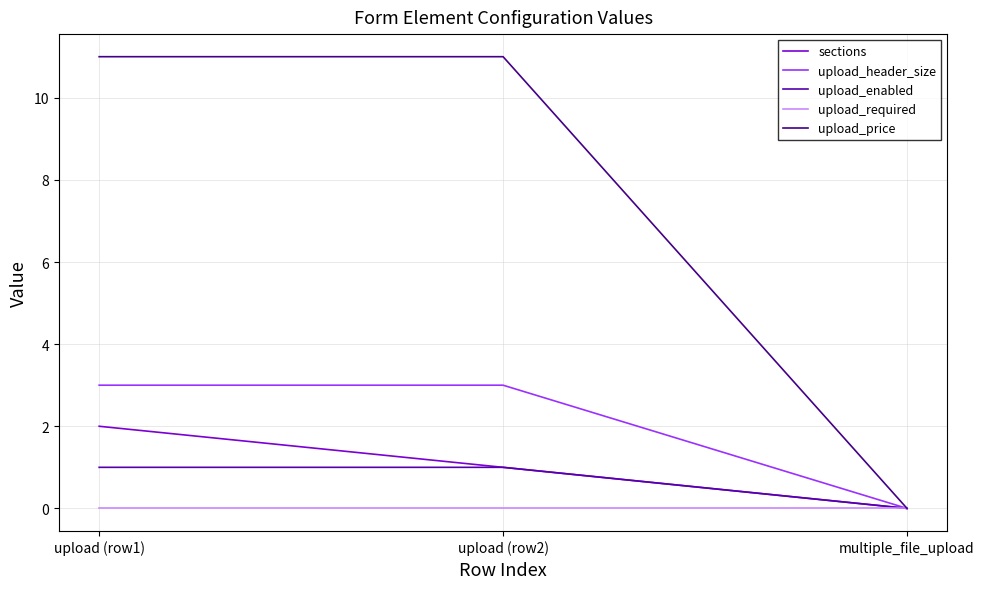

What is the greatest value displayed?

11